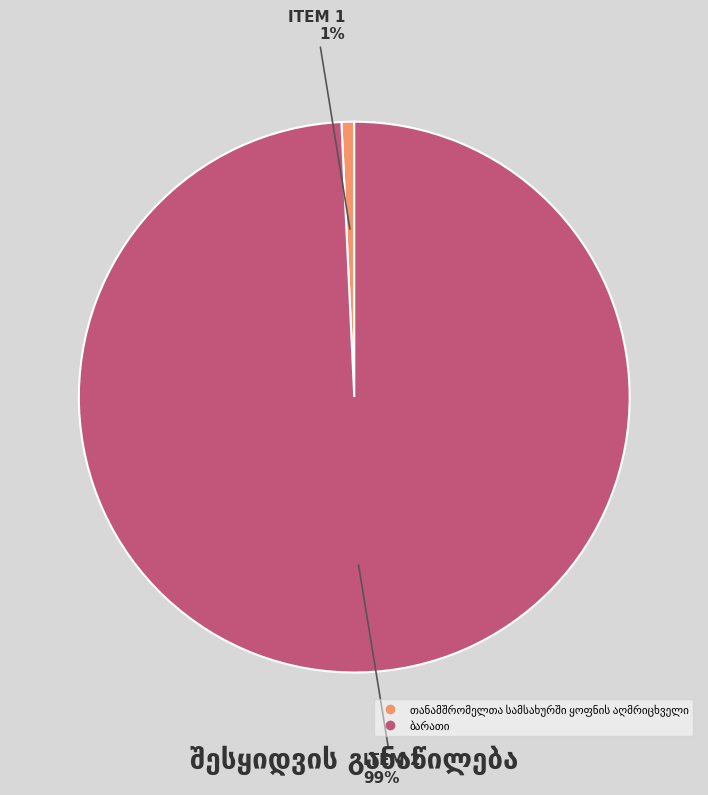

To the nearest percent, what is the average slice percentage?

50%